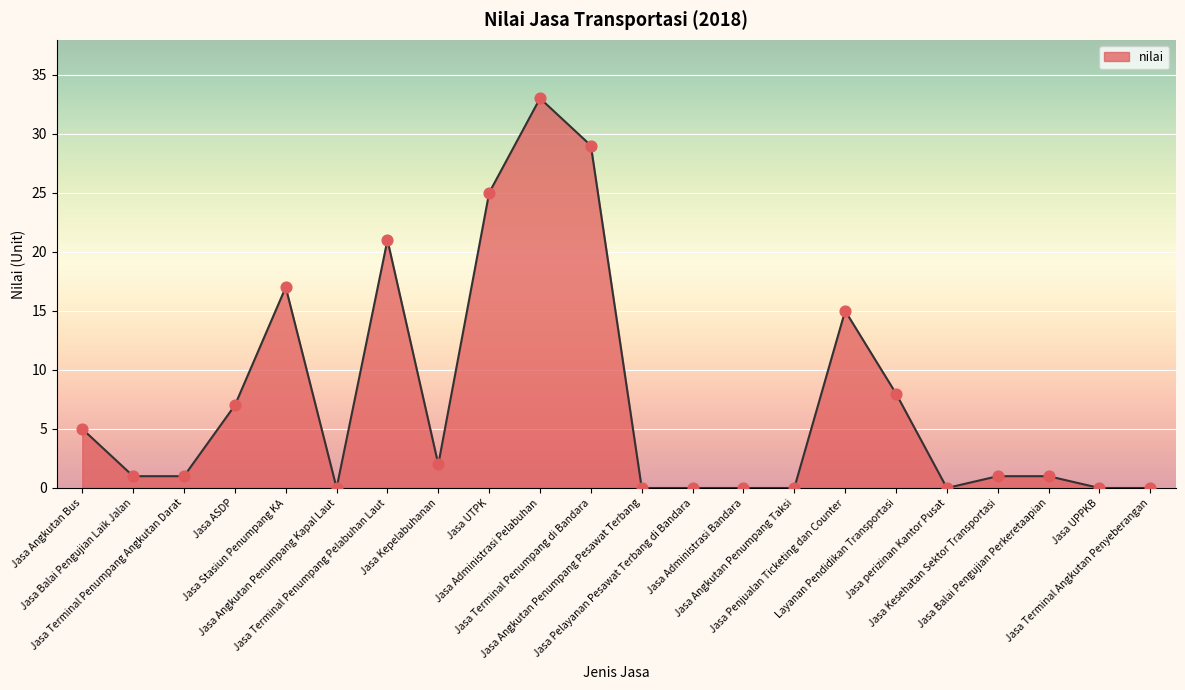

What is the change in value from Jasa Angkutan Penumpang Kapal Laut to Jasa Terminal Penumpang Pelabuhan Laut?

+21